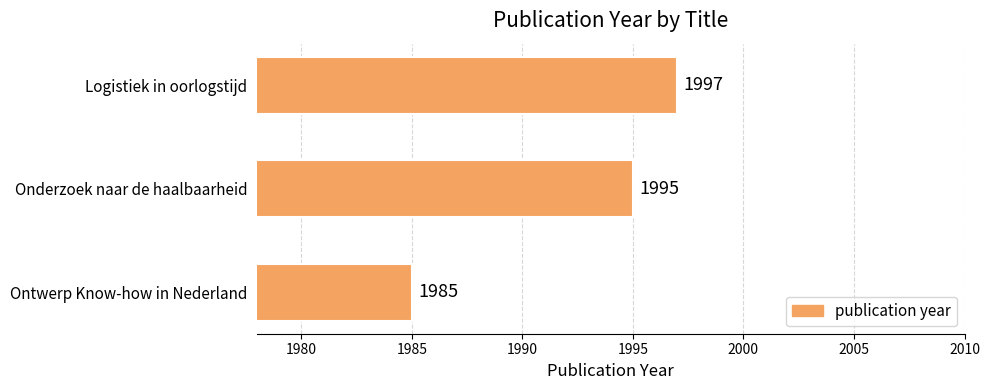

Which has a higher value, Onderzoek naar de haalbaarheid or Ontwerp Know-how in Nederland?

Onderzoek naar de haalbaarheid